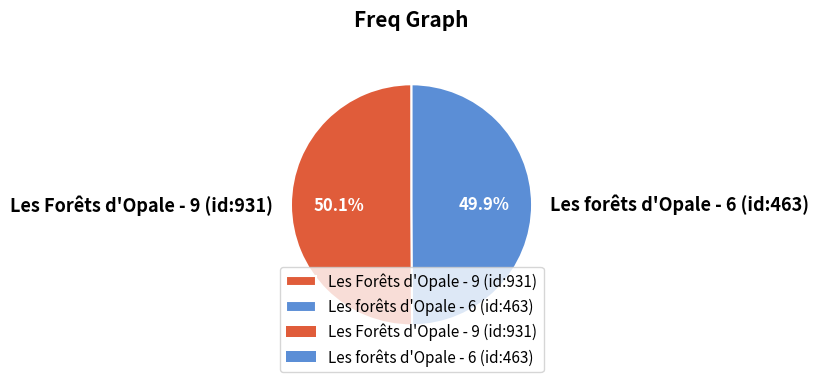

What is the total percentage of Les forêts d'Opale - 6 (id:463) and Les Forêts d'Opale - 9 (id:931)?

100.0%